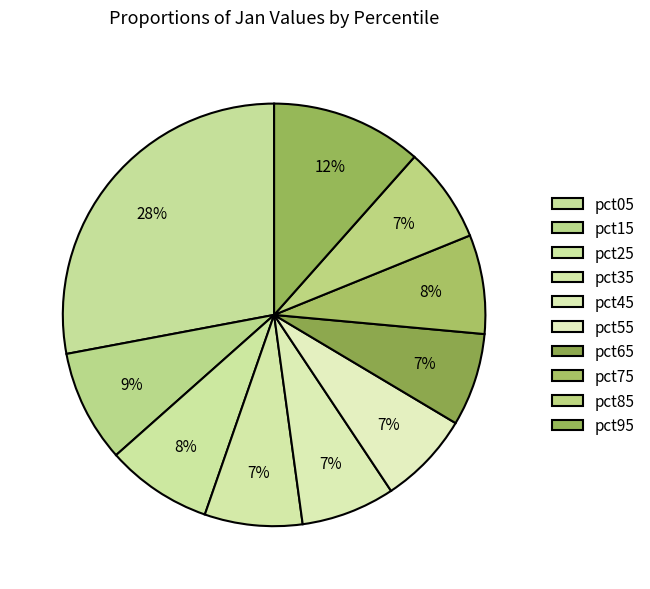

To the nearest percent, what percentage of the pie is pct45?

7%